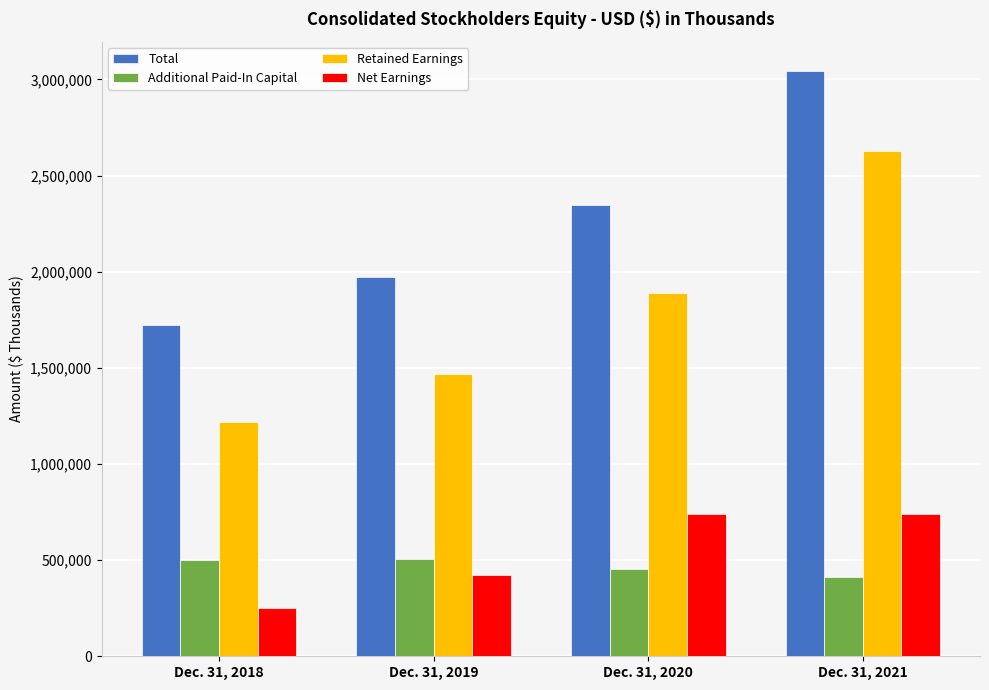

At which category does the chart reach its peak across all series?

Dec. 31, 2021